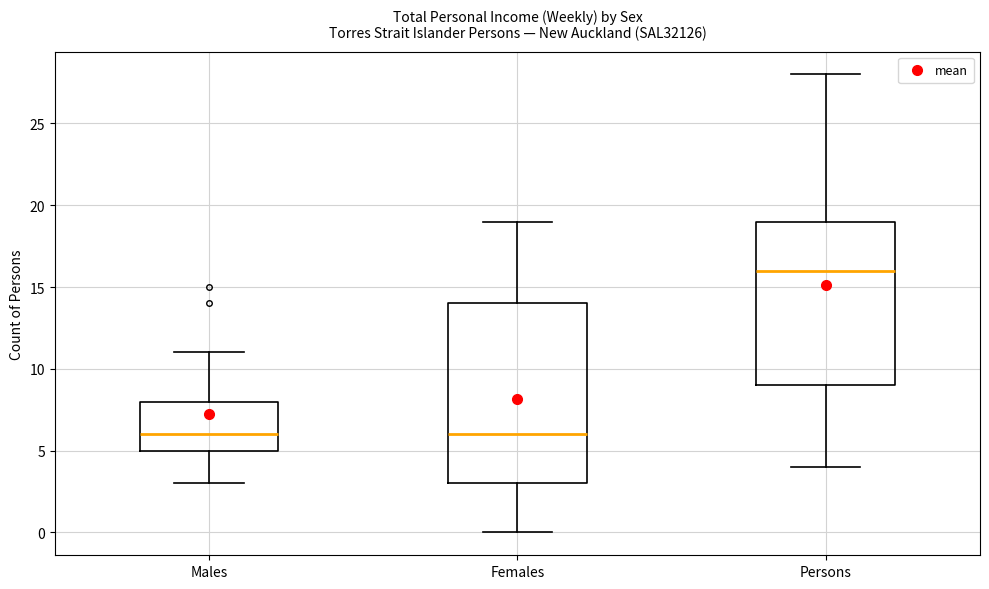

Comparing the boxes themselves (not the whiskers), which one is the tallest?

Females